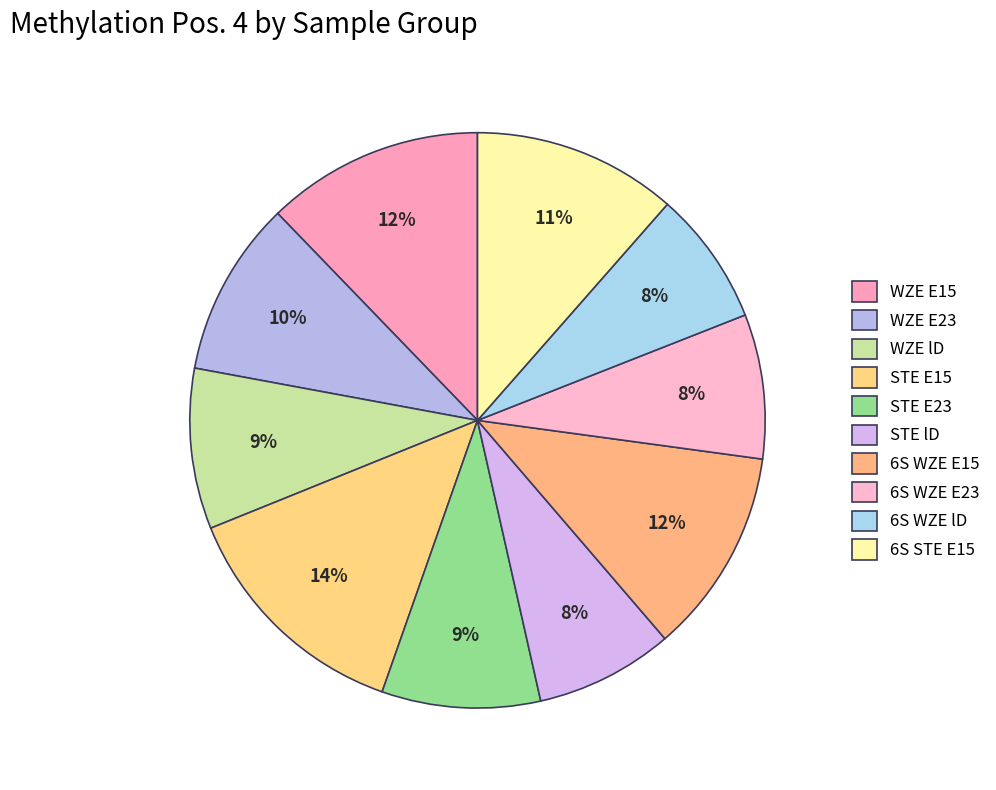

How many slices are in this pie chart?

10